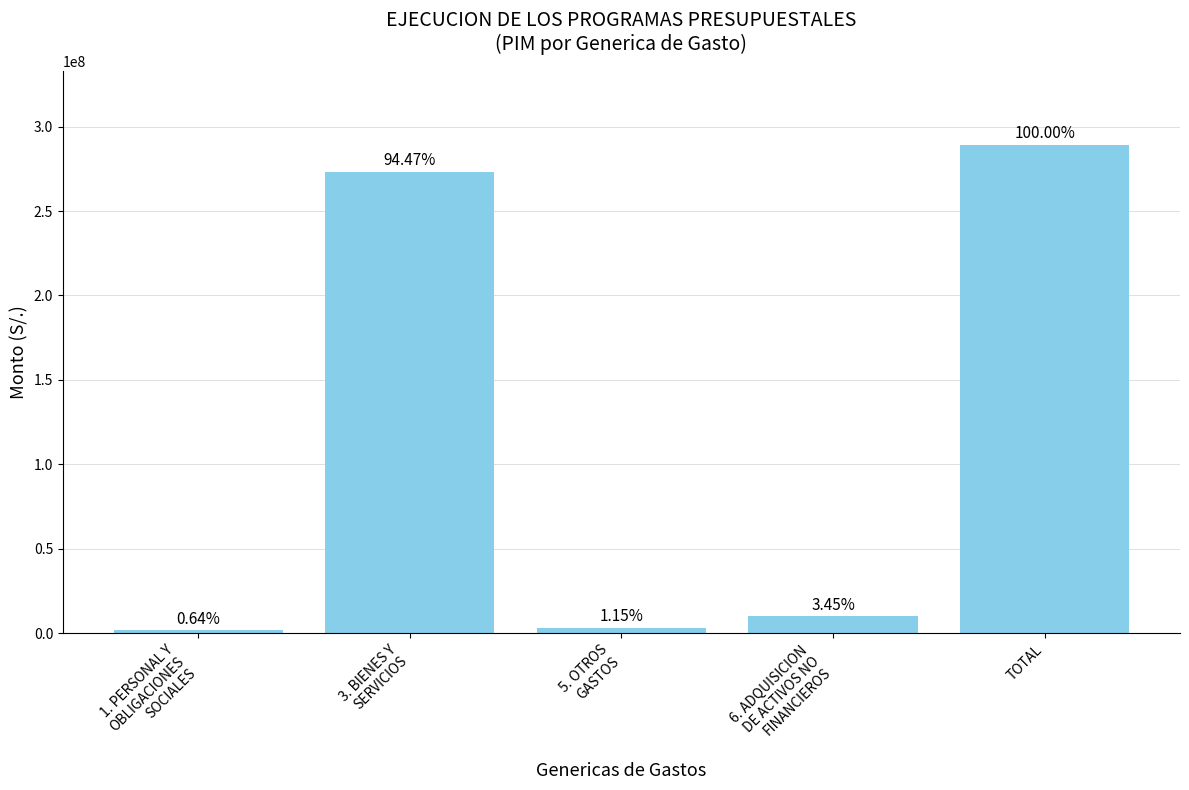

Reading left to right, what are all the values shown in this chart?

1859589	273388587	3318556	9971790	289405522